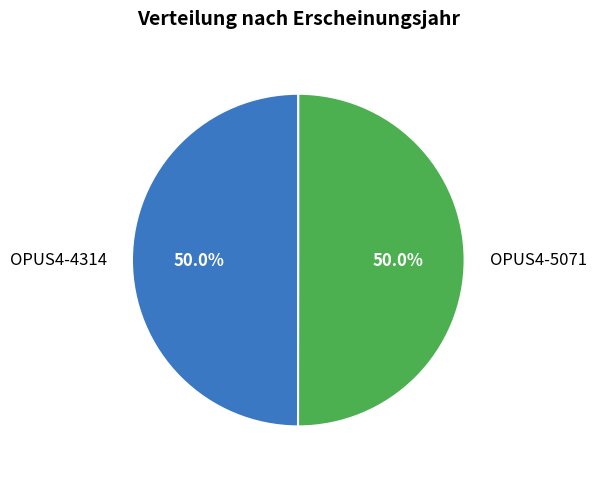

To the nearest percent, what is the average slice percentage?

50%